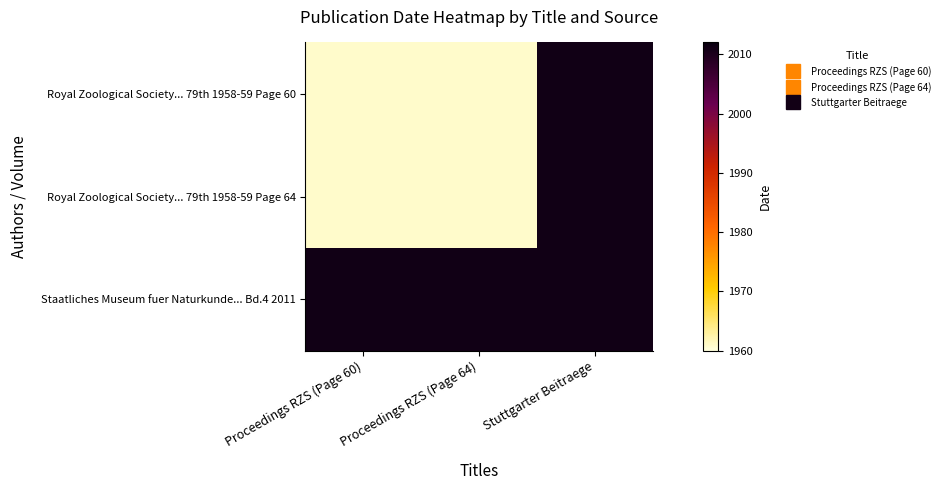

Reading right to left, list all the values displayed in this chart.

Royal Zoological Society... 79th 1958-59 Page 60: Stuttgarter Beitraege=2011	Proceedings RZS (Page 64)=1961	Proceedings RZS (Page 60)=1961
Royal Zoological Society... 79th 1958-59 Page 64: Stuttgarter Beitraege=2011	Proceedings RZS (Page 64)=1961	Proceedings RZS (Page 60)=1961
Staatliches Museum fuer Naturkunde... Bd.4 2011: Stuttgarter Beitraege=2011	Proceedings RZS (Page 64)=2011	Proceedings RZS (Page 60)=2011